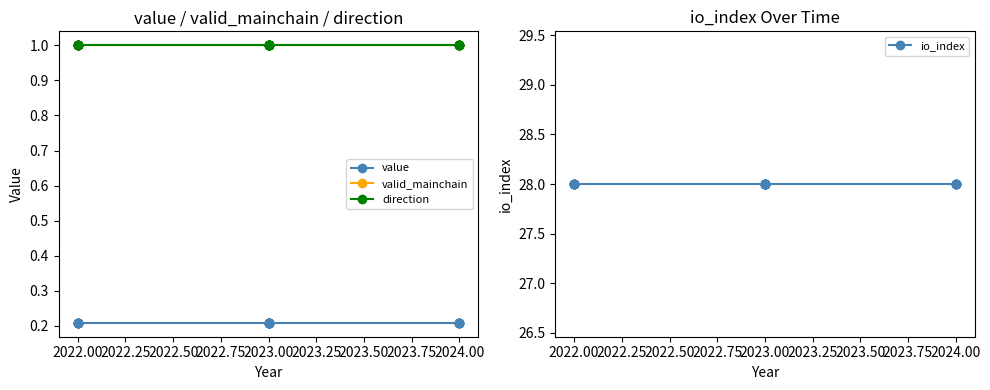

What is the smallest value displayed?

0.2